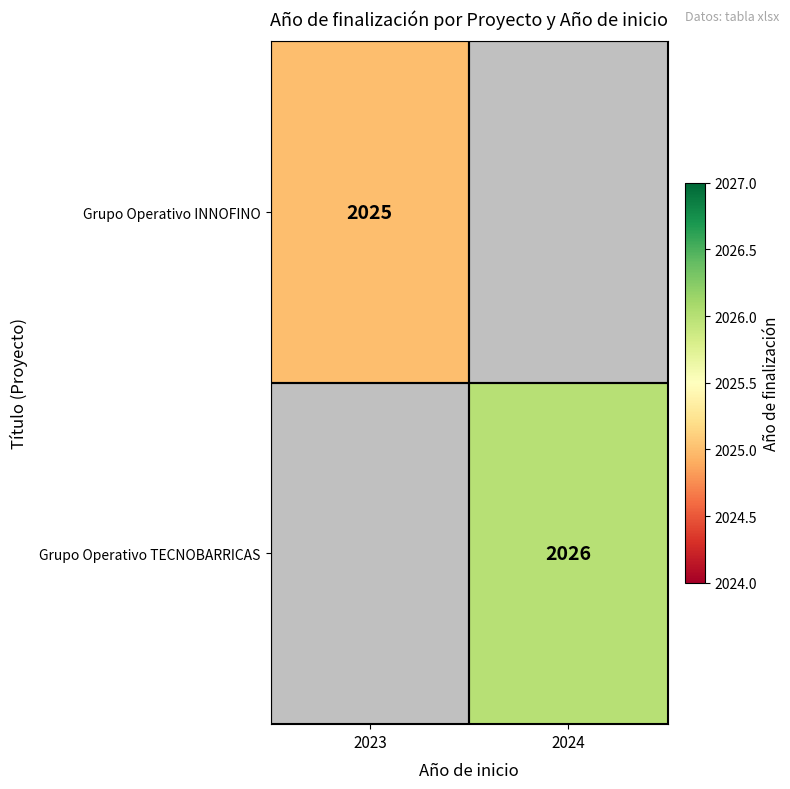

Is it true that Grupo Operativo TECNOBARRICAS equals 2993 at 2024?

False